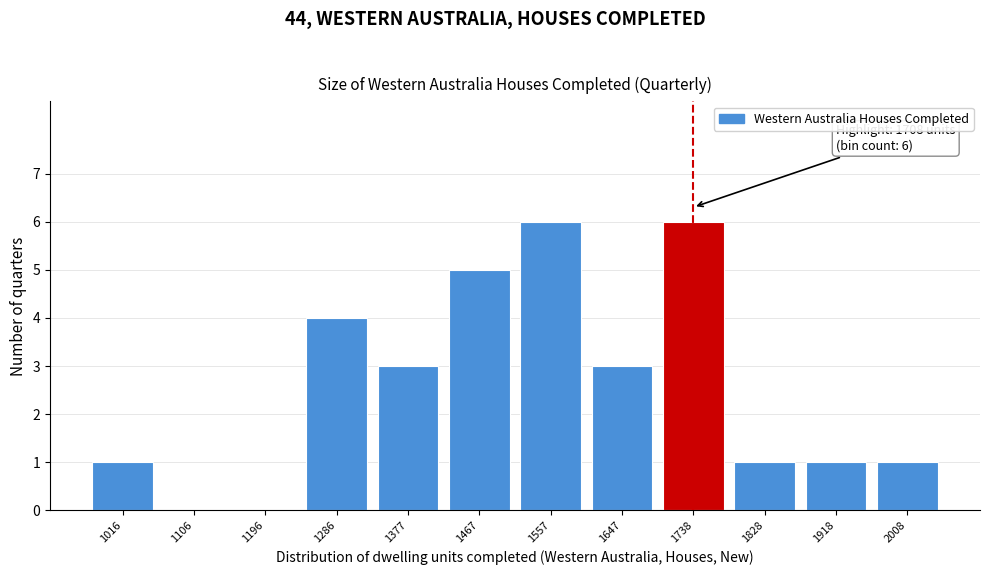

Reading left to right, list all the values displayed in this chart.

1016=1	1106=0	1196=0	1286=4	1377=3	1467=5	1557=6	1647=3	1738=6	1828=1	1918=1	2008=1